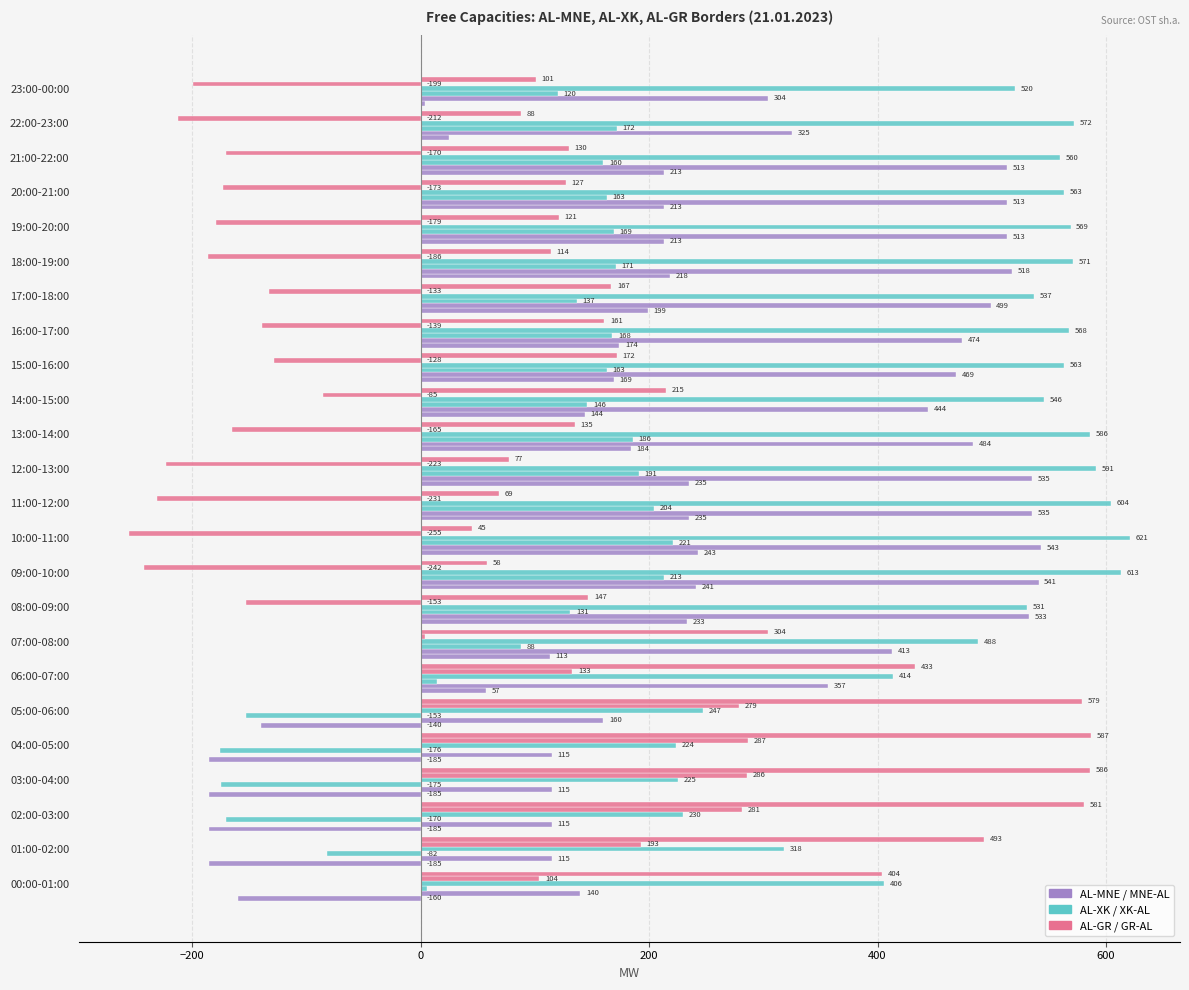

How many categories are shown in the chart?

24